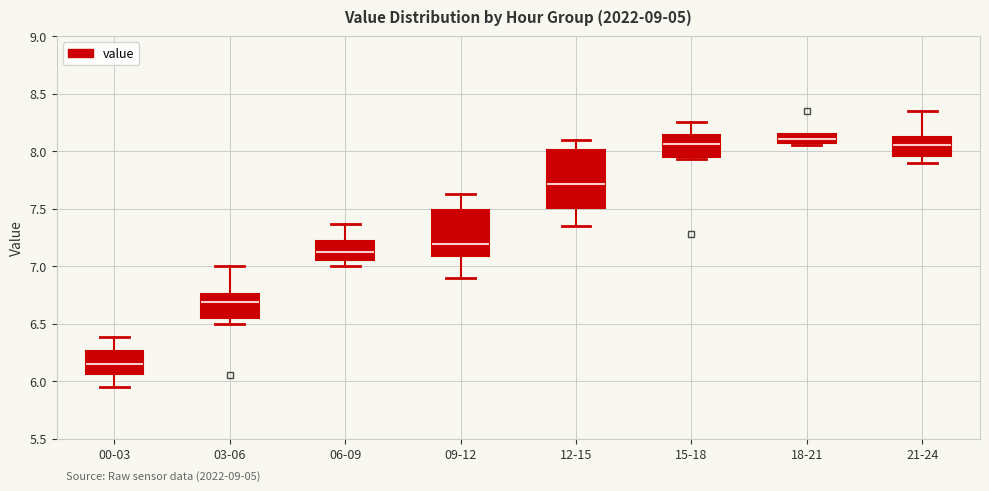

Where is the lower edge of the box for 21-24 on the y-axis? The values are not printed on the chart, so give them approximately, as read against the axis.

7.95